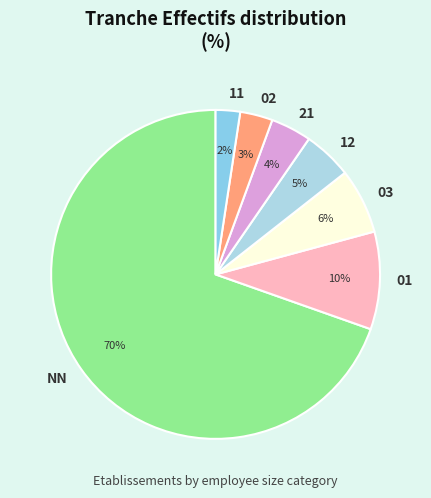

How many segments does this pie chart have?

7